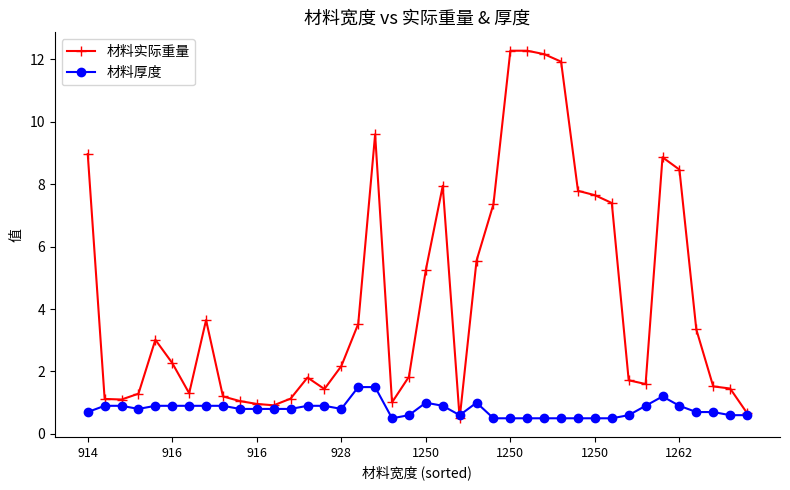

List the series in order of their overall mean, highest first.

材料实际重量, 材料厚度